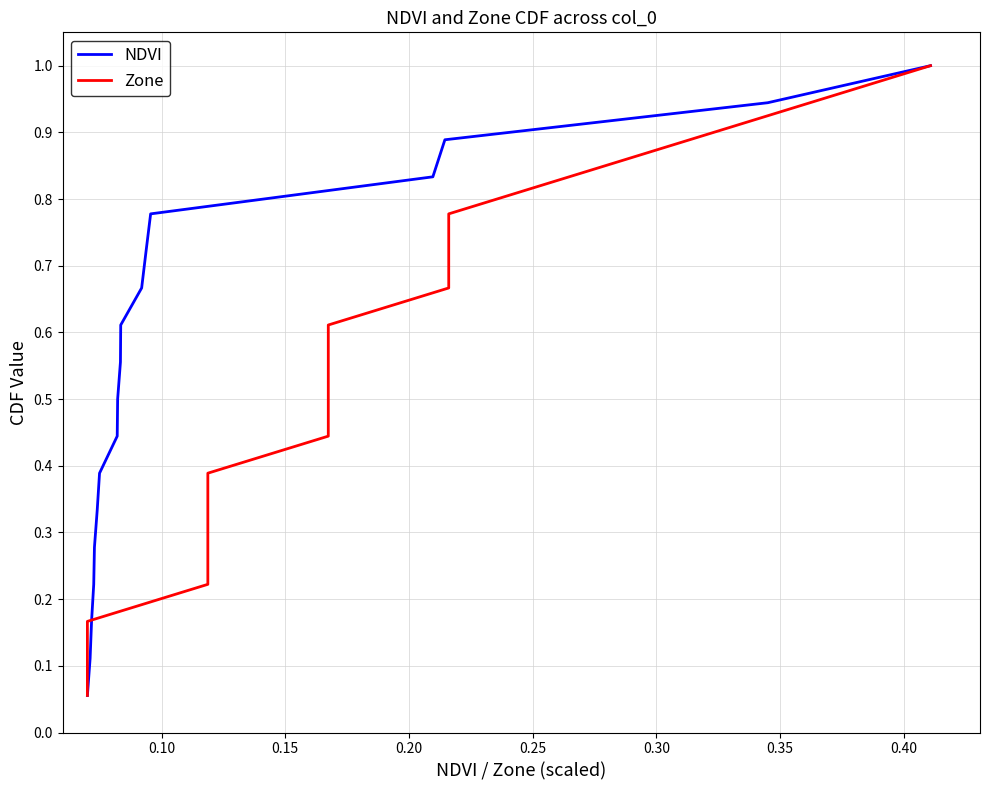

What is the difference between the maximum and minimum values in the NDVI series?

0.9